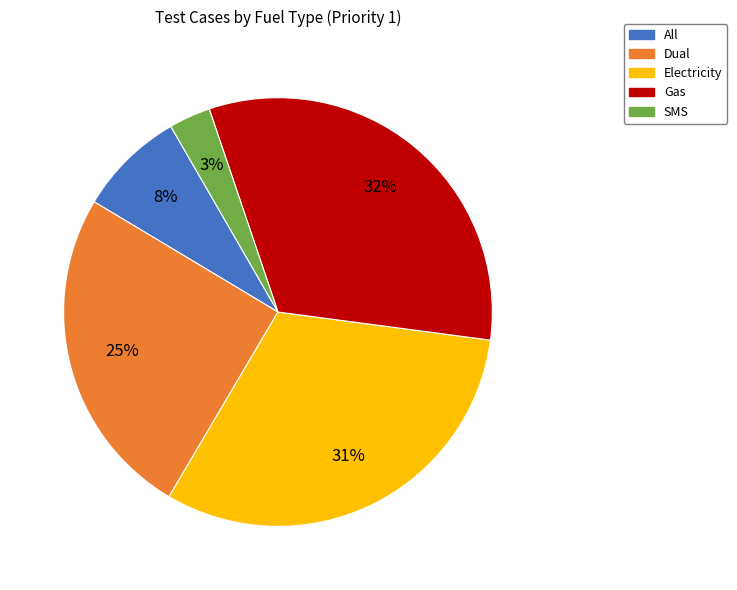

To the nearest percent, what is the difference between the Dual and Electricity slice percentages?

6%